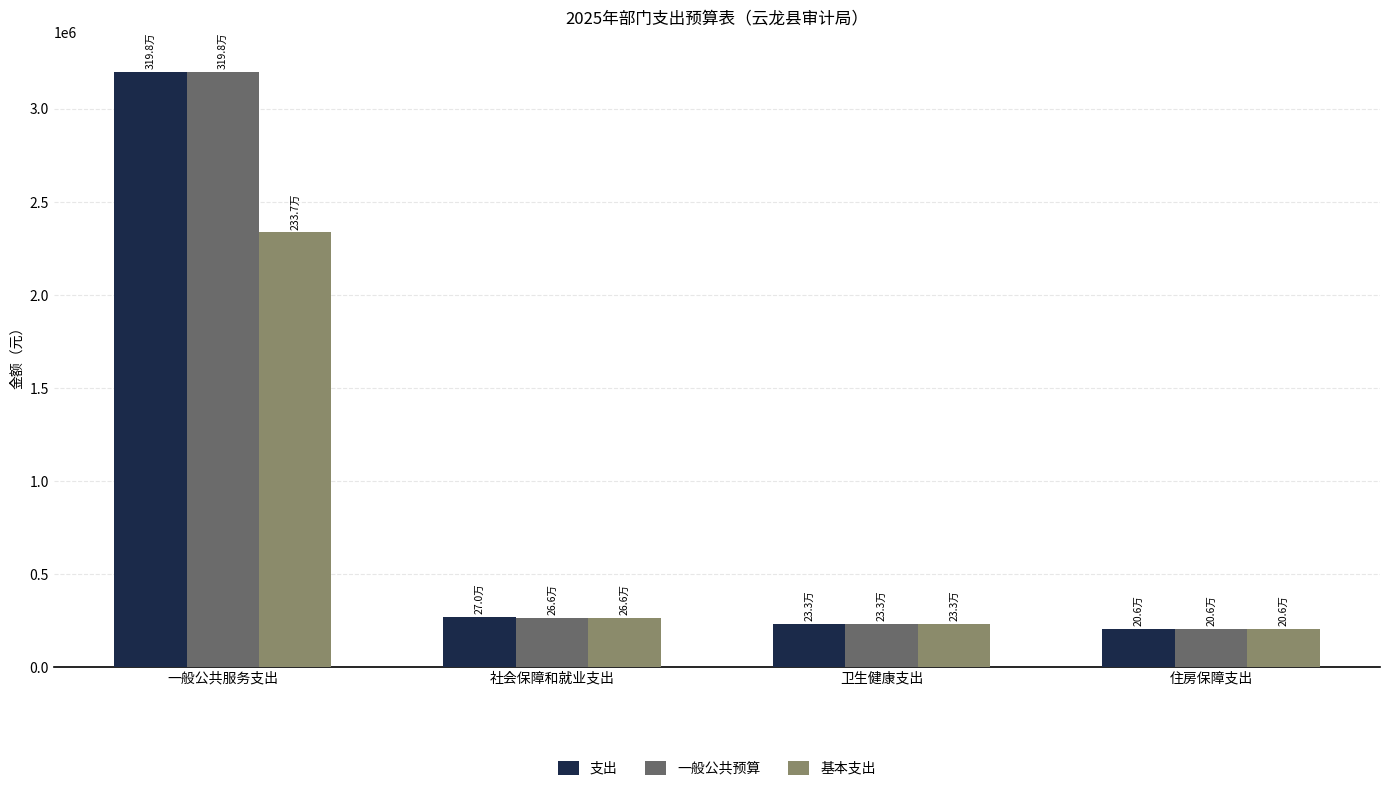

What is the sum of all 一般公共预算 values?

3902947.6